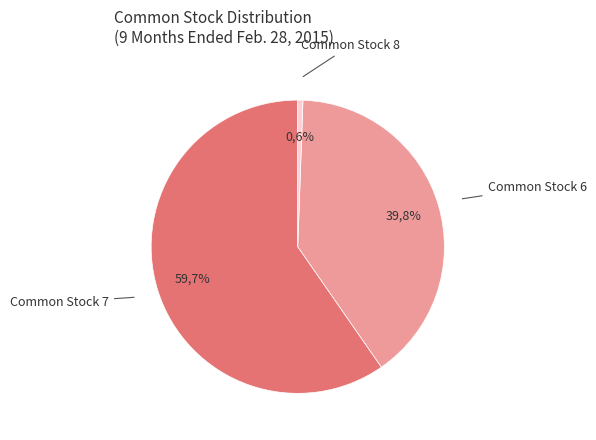

Is Common Stock 8 the majority of the pie?

No